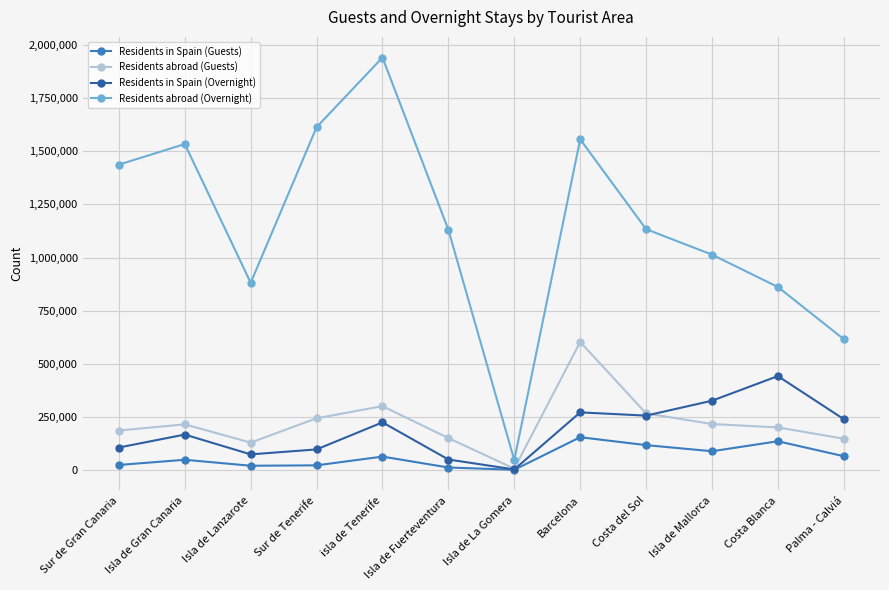

What is the greatest value displayed?

1941471